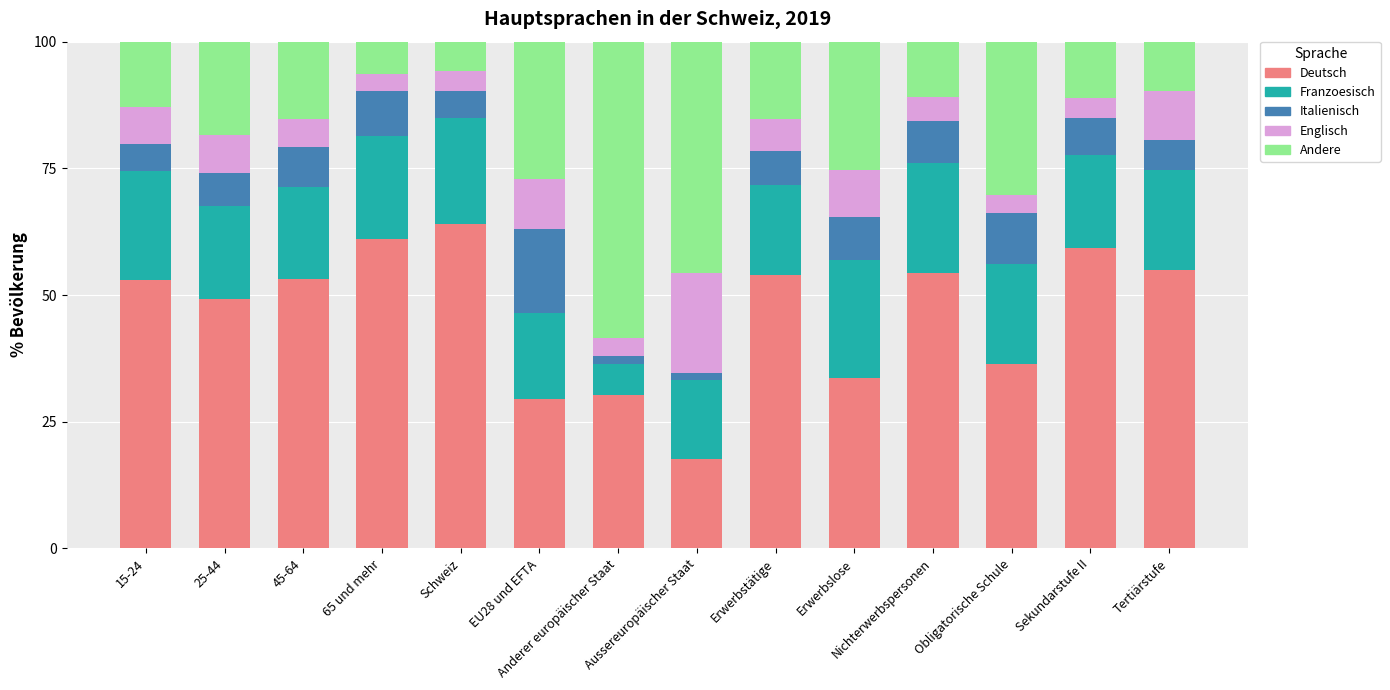

What is the average value of the Deutsch series?

46.5